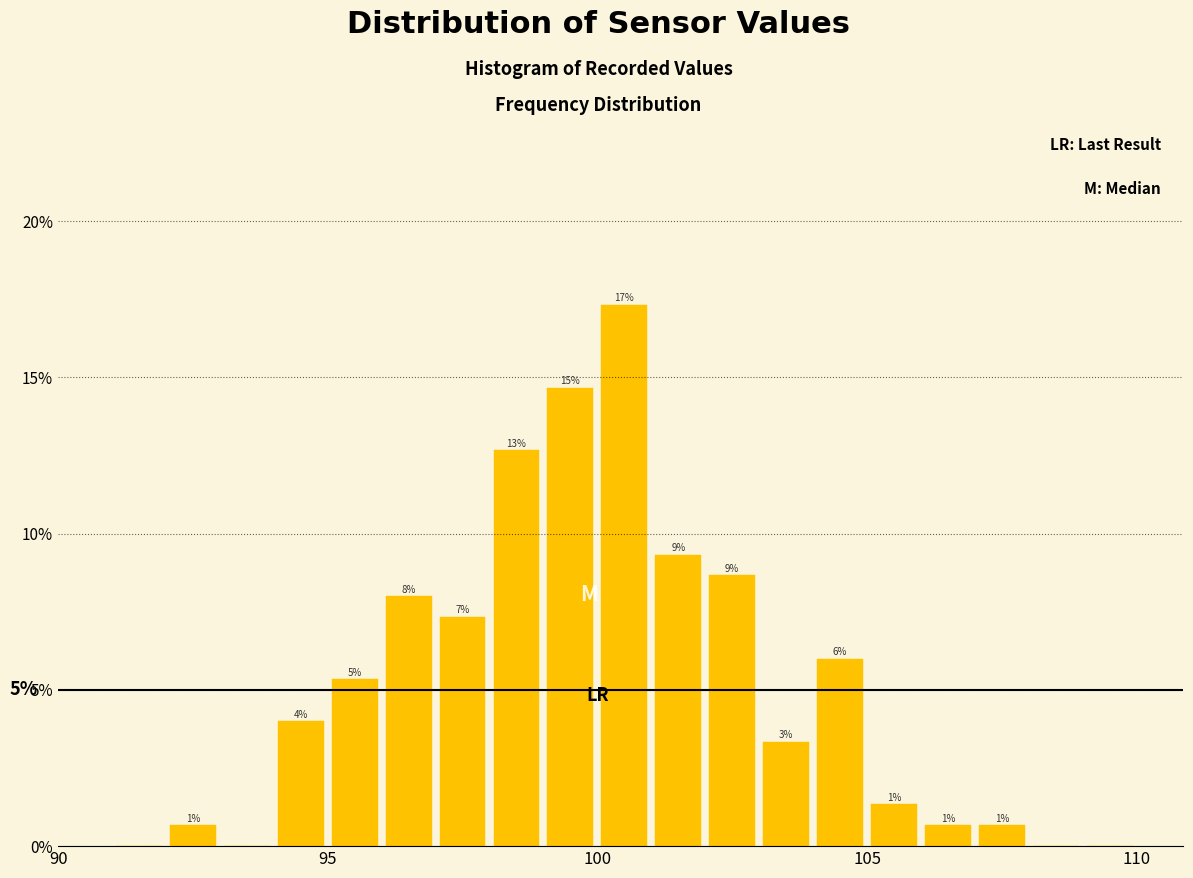

Read against the x-axis, roughly where is the centre of the tallest bar?

100.5